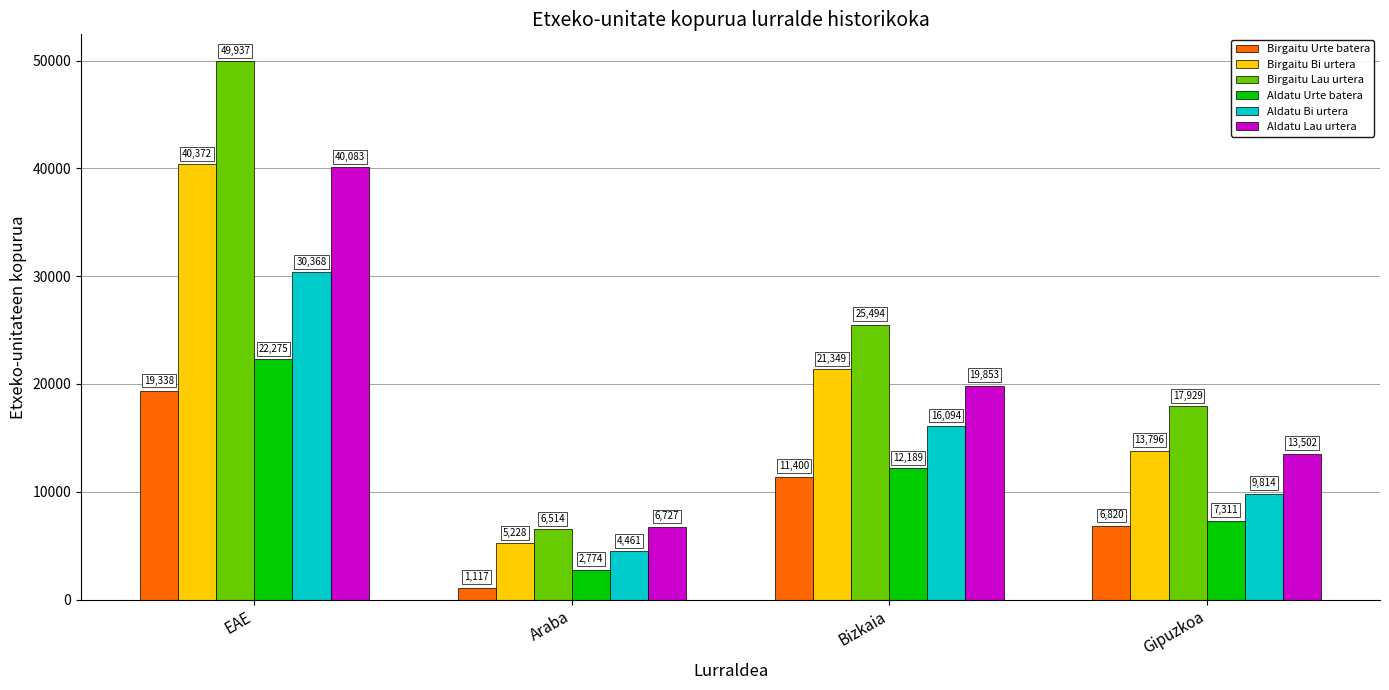

What position from the left is Gipuzkoa?

4